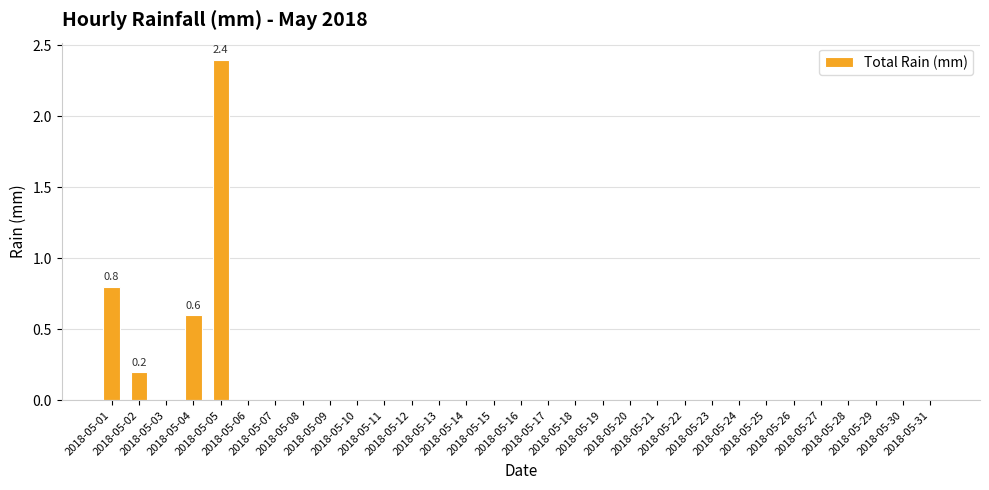

What is the sum of all values?

4.0